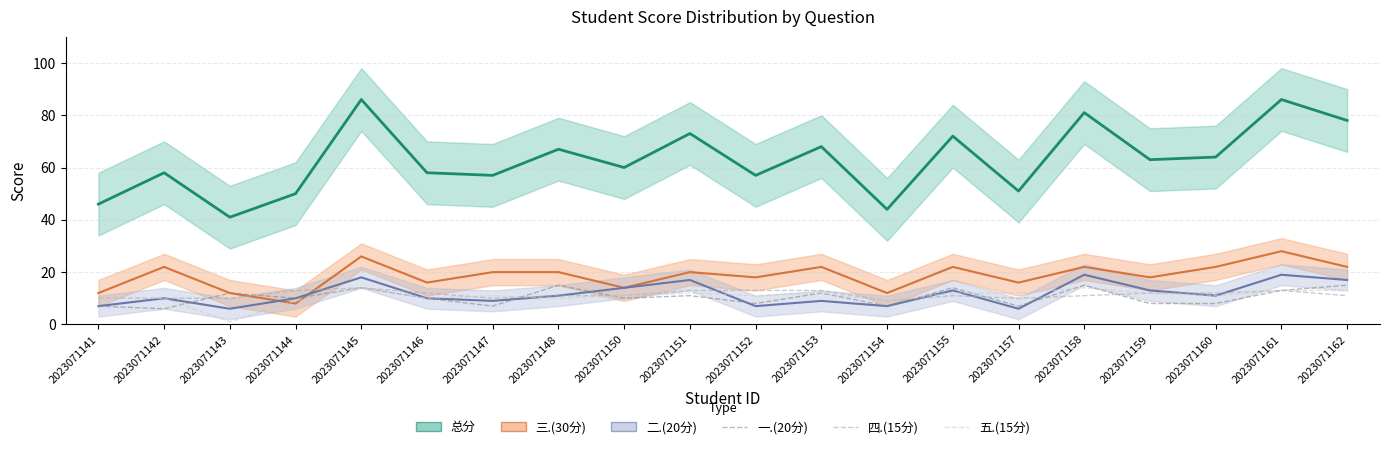

Which series has the widest spread of values?

五.(15分)